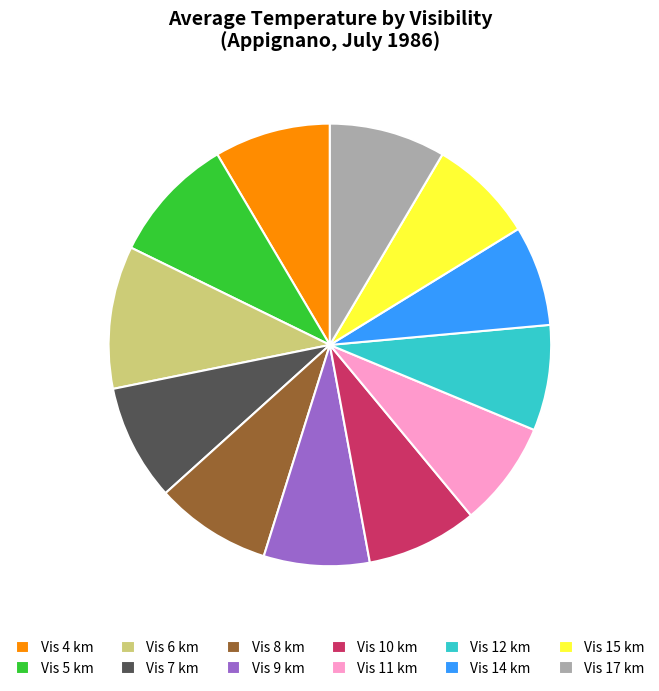

Is it true that Vis 14 km is 7% of the pie?

True